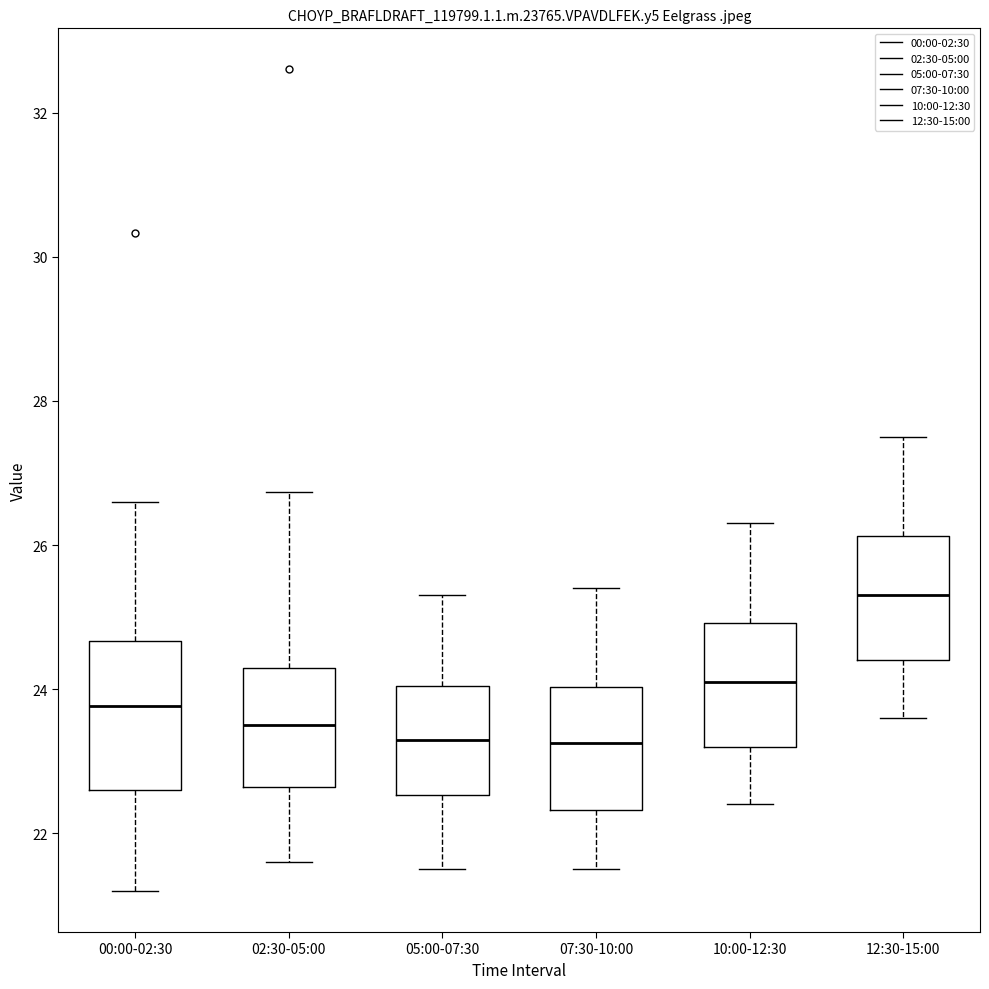

Comparing the boxes themselves (not the whiskers), which one is the tallest?

00:00-02:30